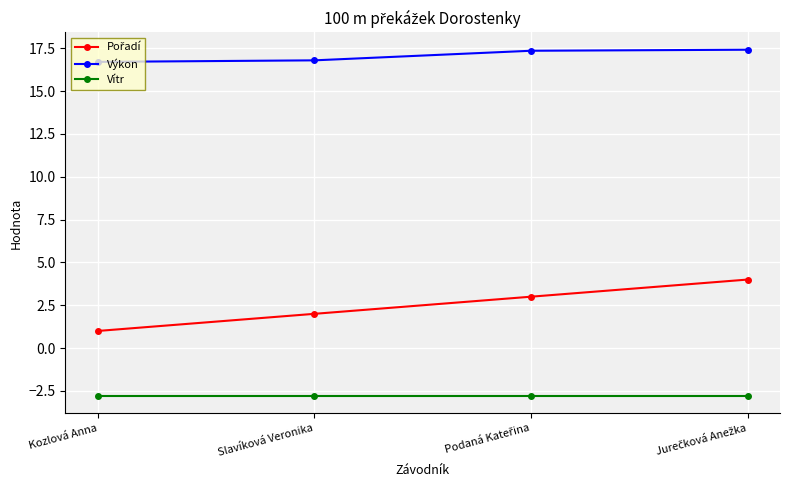

Which series has the largest total across all categories?

Výkon